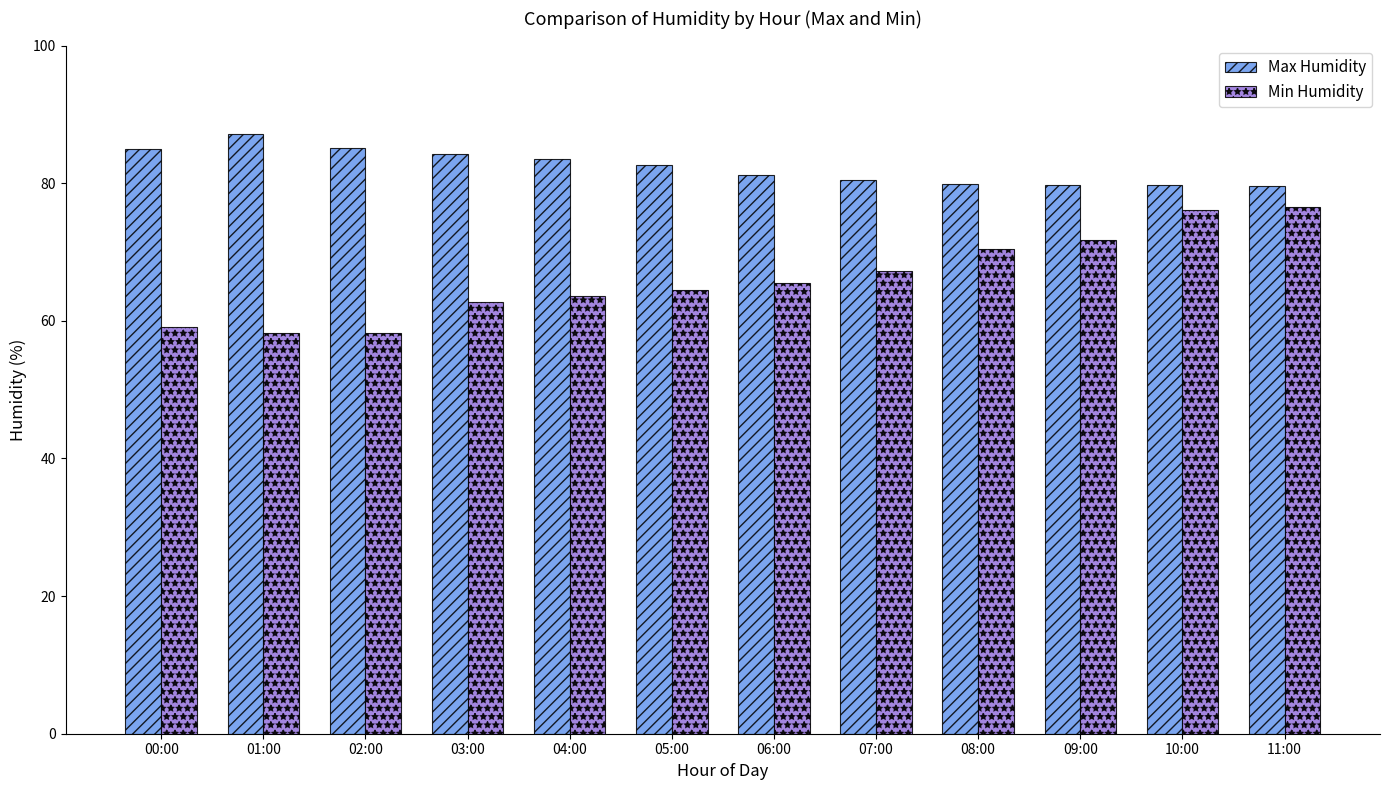

What is the average value of the Min Humidity series?

66.2